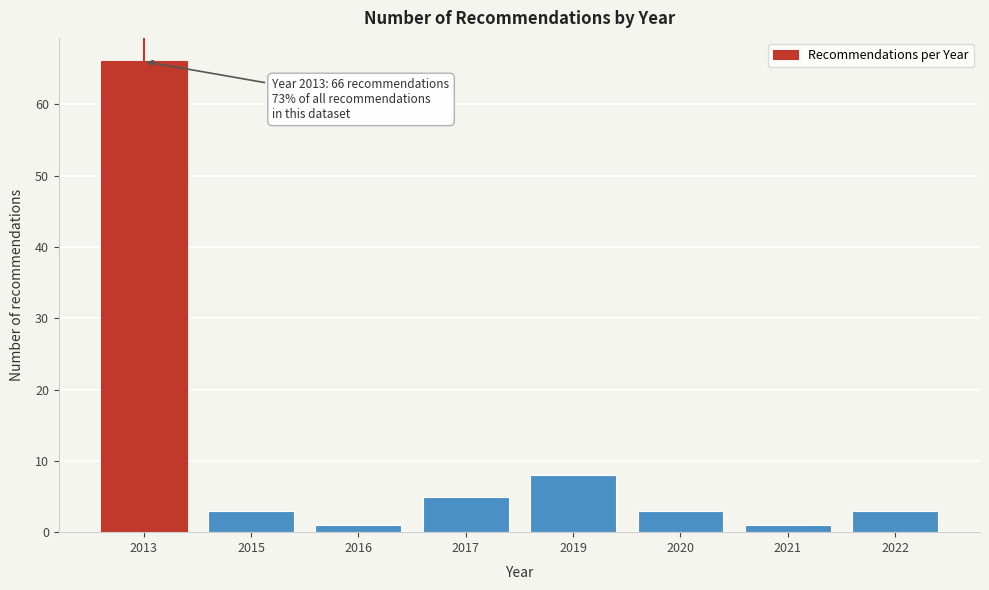

Reading left to right, extract all data points from this chart.

2013=66	2015=3	2016=1	2017=5	2019=8	2020=3	2021=1	2022=3